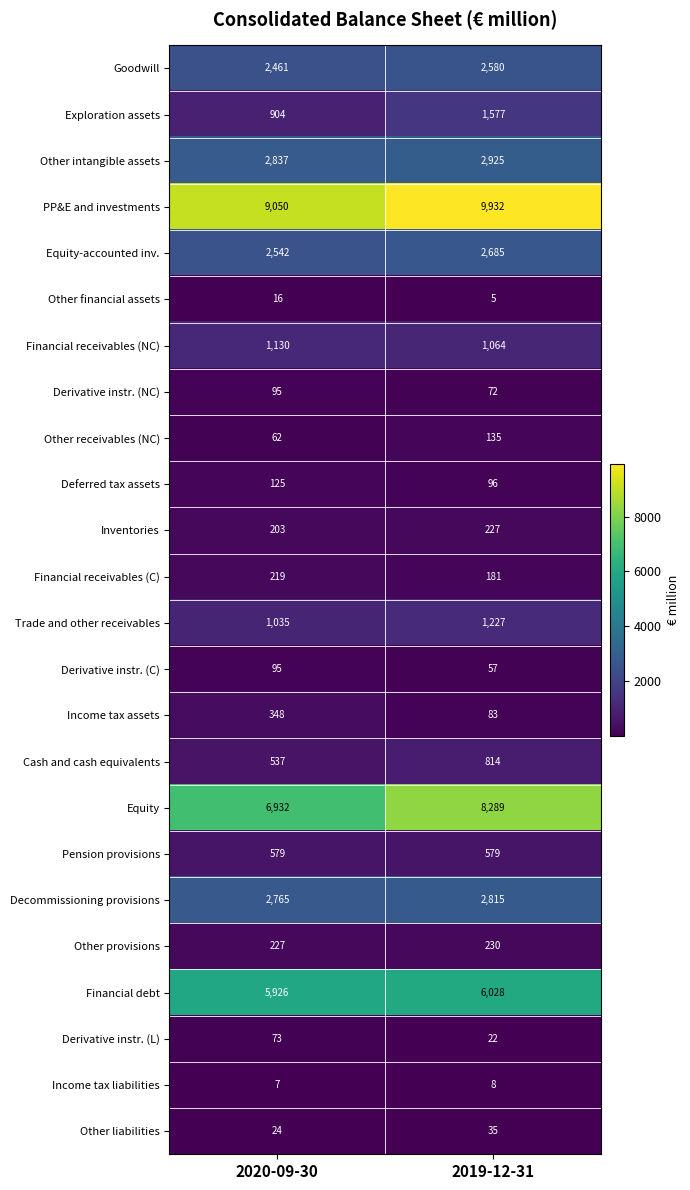

What is the average value of the Pension provisions series?

579